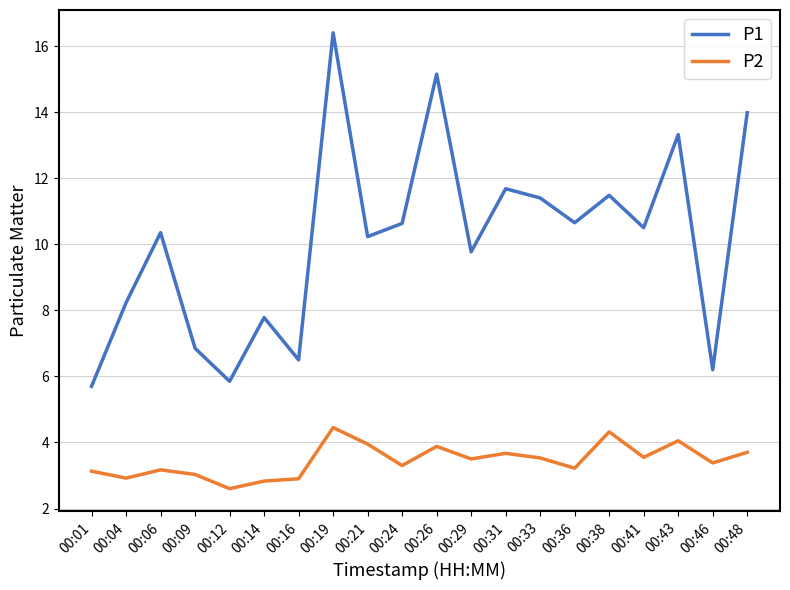

At which category does P1 reach its first local peak?

00:06